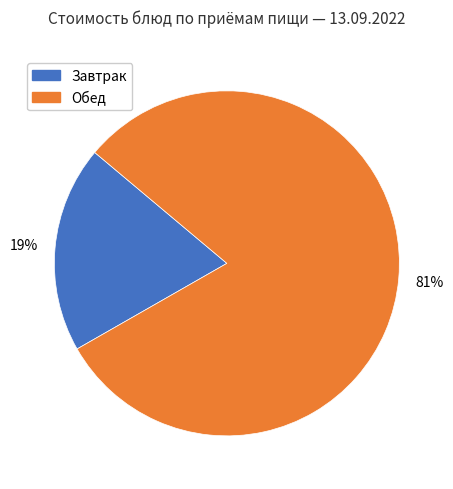

To the nearest percent, what portion does Завтрак represent?

19%